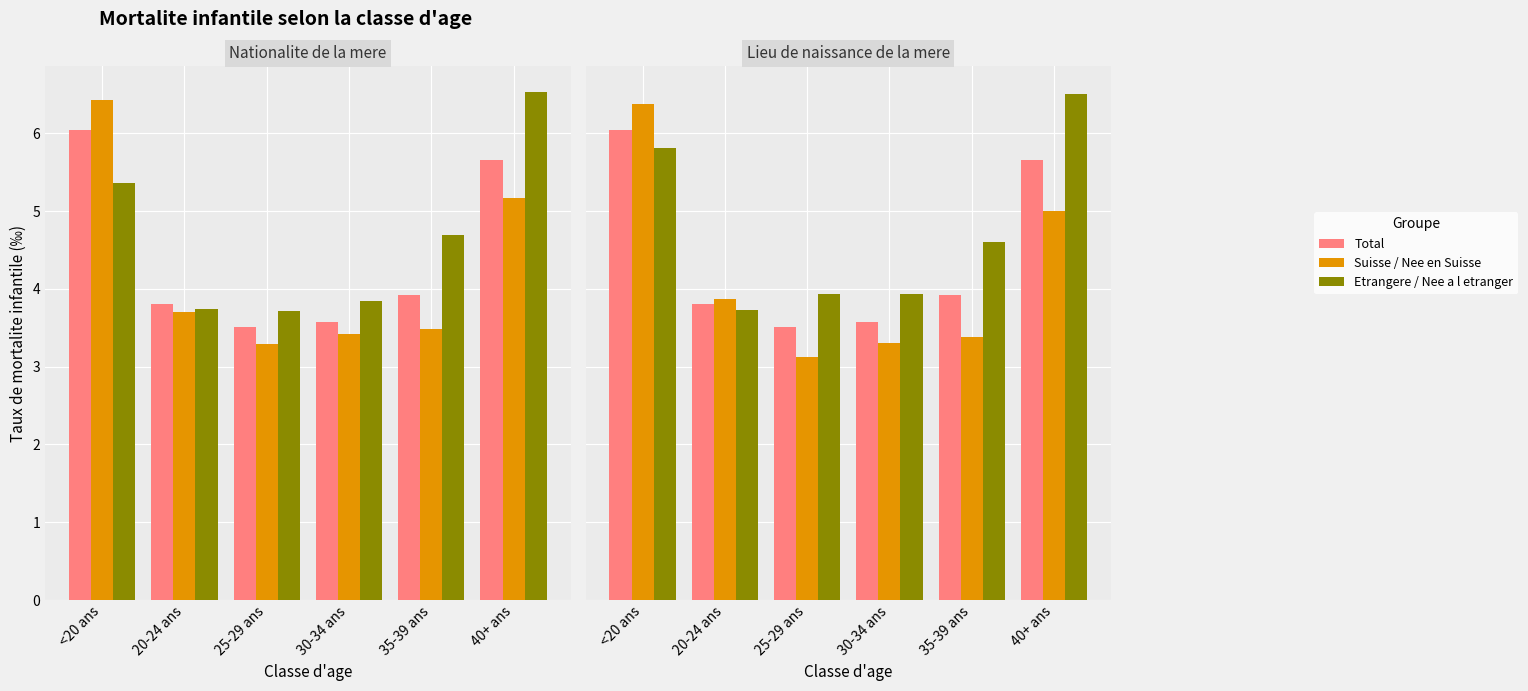

Which series has the largest total across all categories?

Nee a l etranger